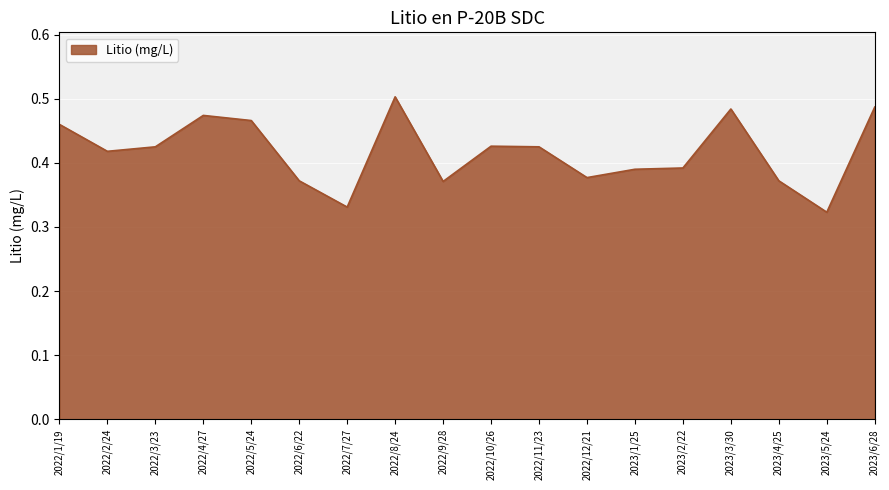

What is the difference between the maximum and second lowest values?

0.2